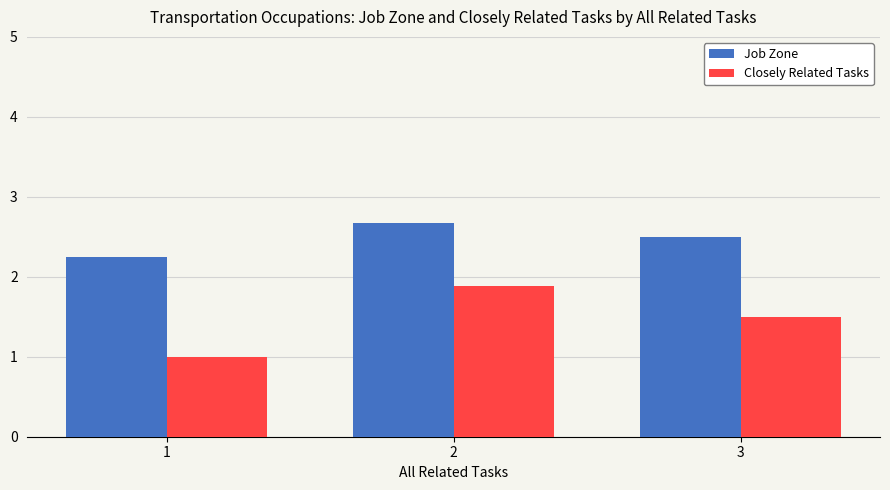

How many bars are there in each group?

2